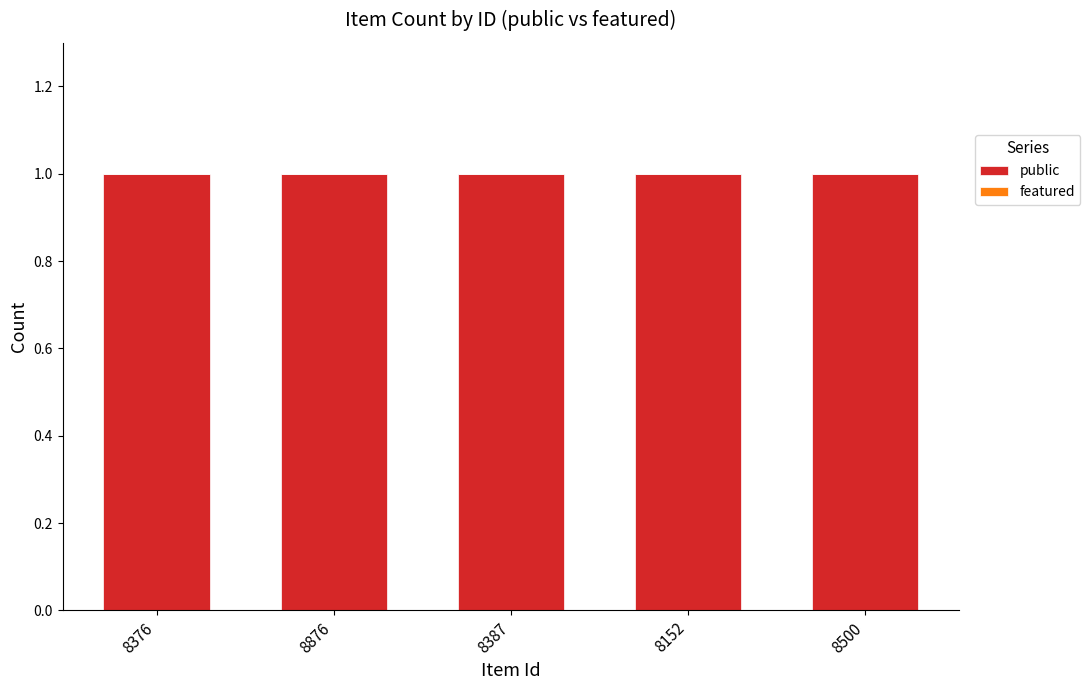

Which has a higher value, 8152 or 8387?

8152